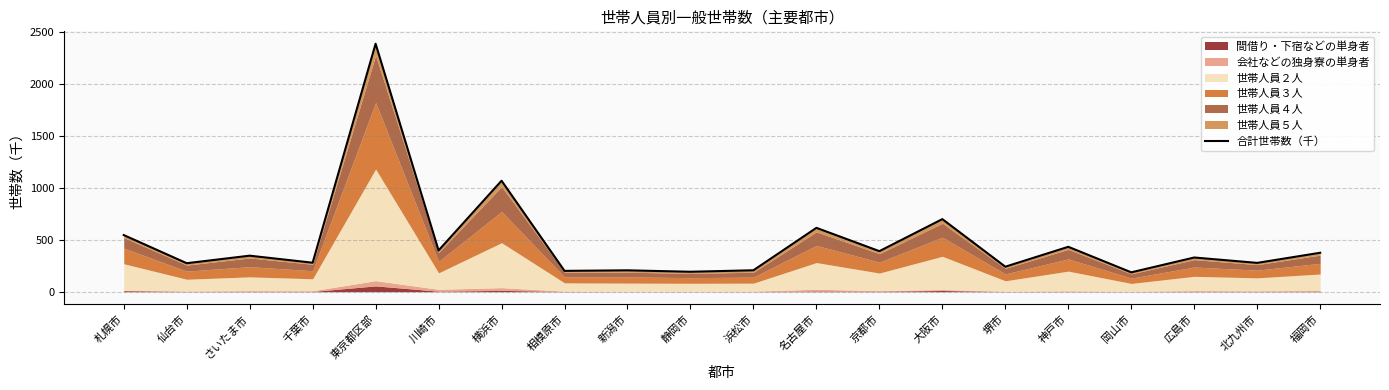

What is the minimum value shown in the chart?

186.2